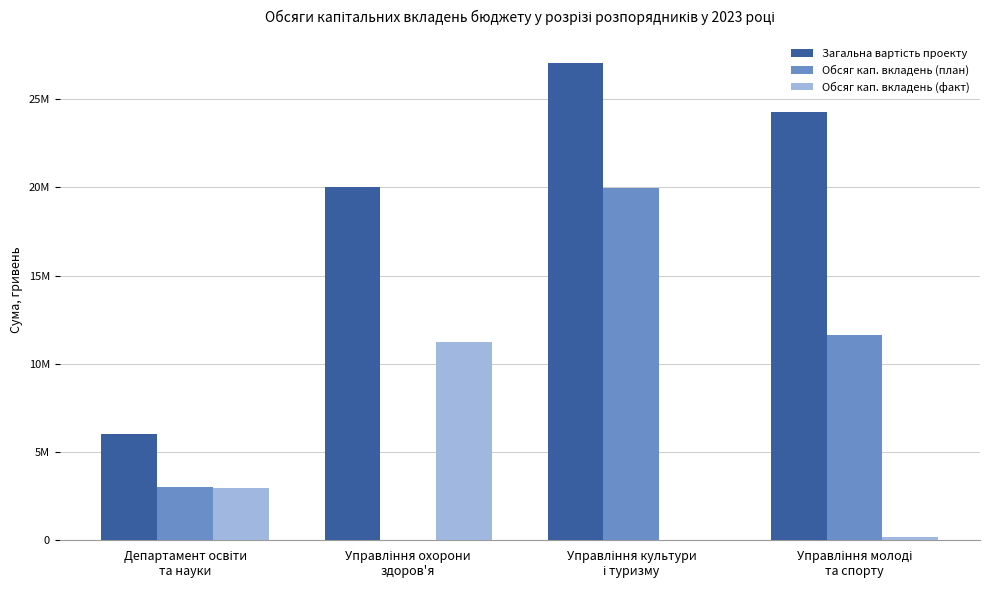

Does the chart contain stacked bars?

No